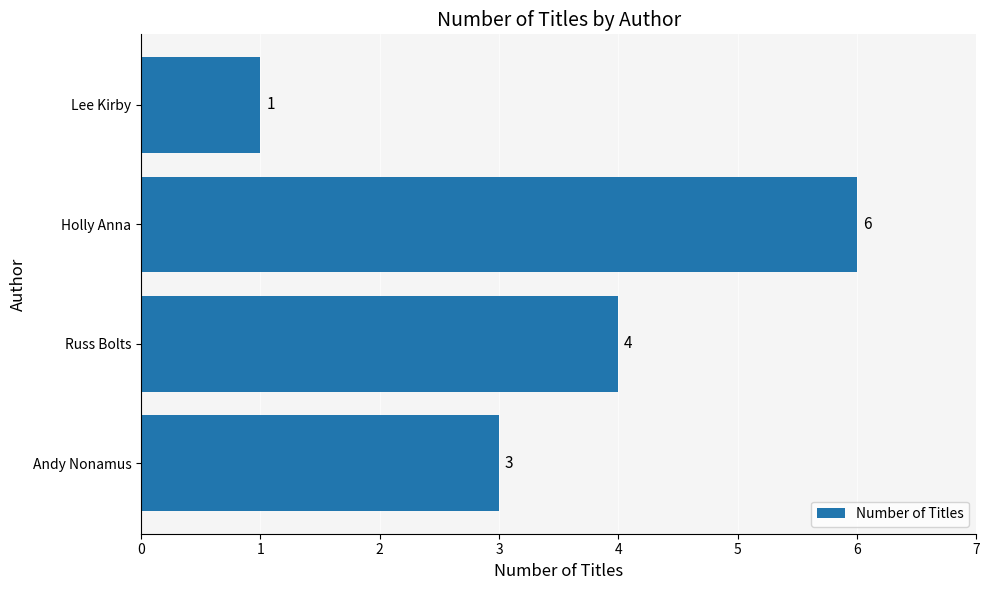

Rank the categories by value from highest to lowest.

Holly Anna, Russ Bolts, Andy Nonamus, Lee Kirby